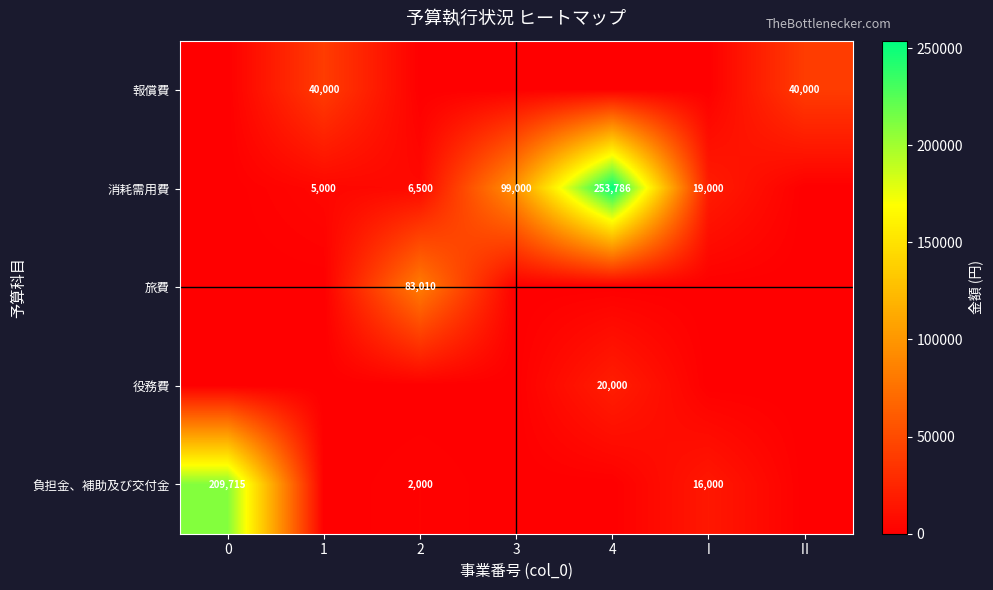

What is the greatest value displayed?

253786